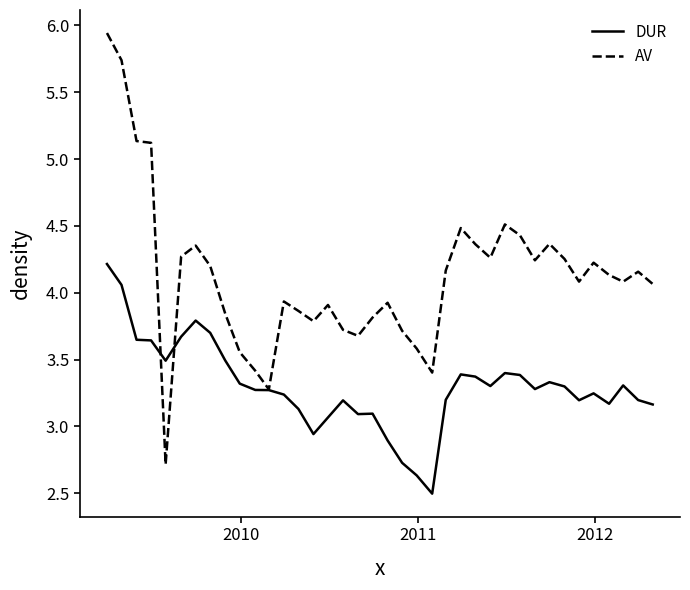

What is the lowest value of the DUR series?

2.5